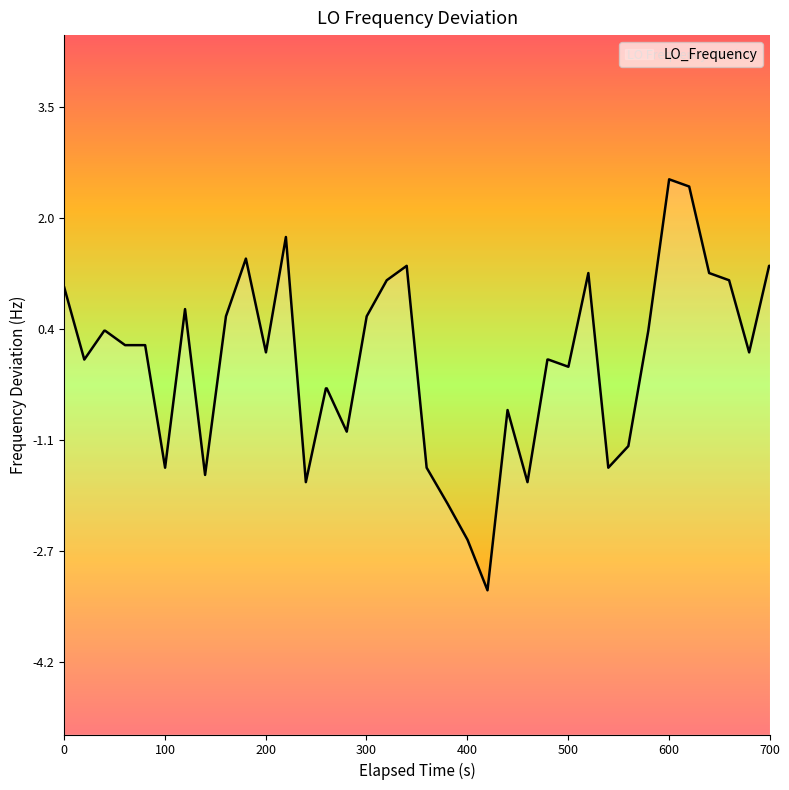

What is the difference between the maximum and minimum values?

5.7